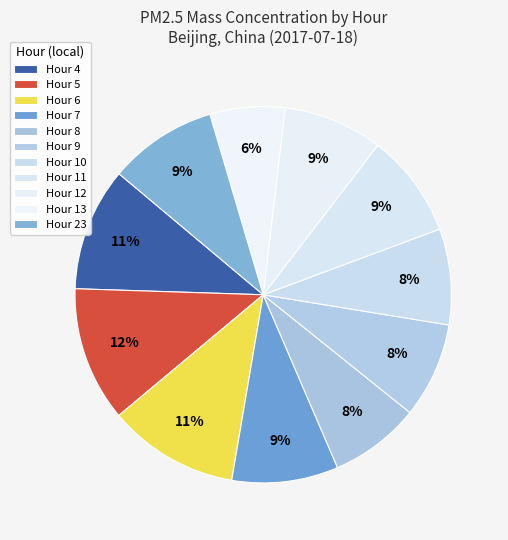

True or false: Hour 13 accounts for 1% of the total.

False